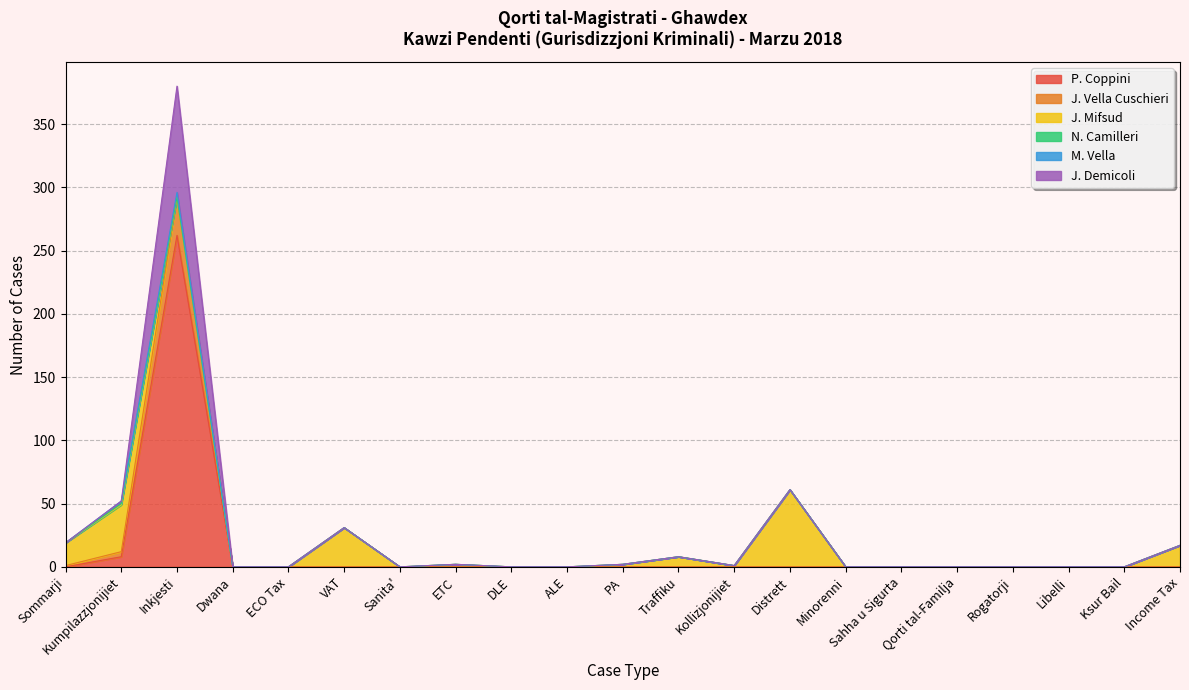

True or false: P. Coppini and N. Camilleri cross at least once.

False